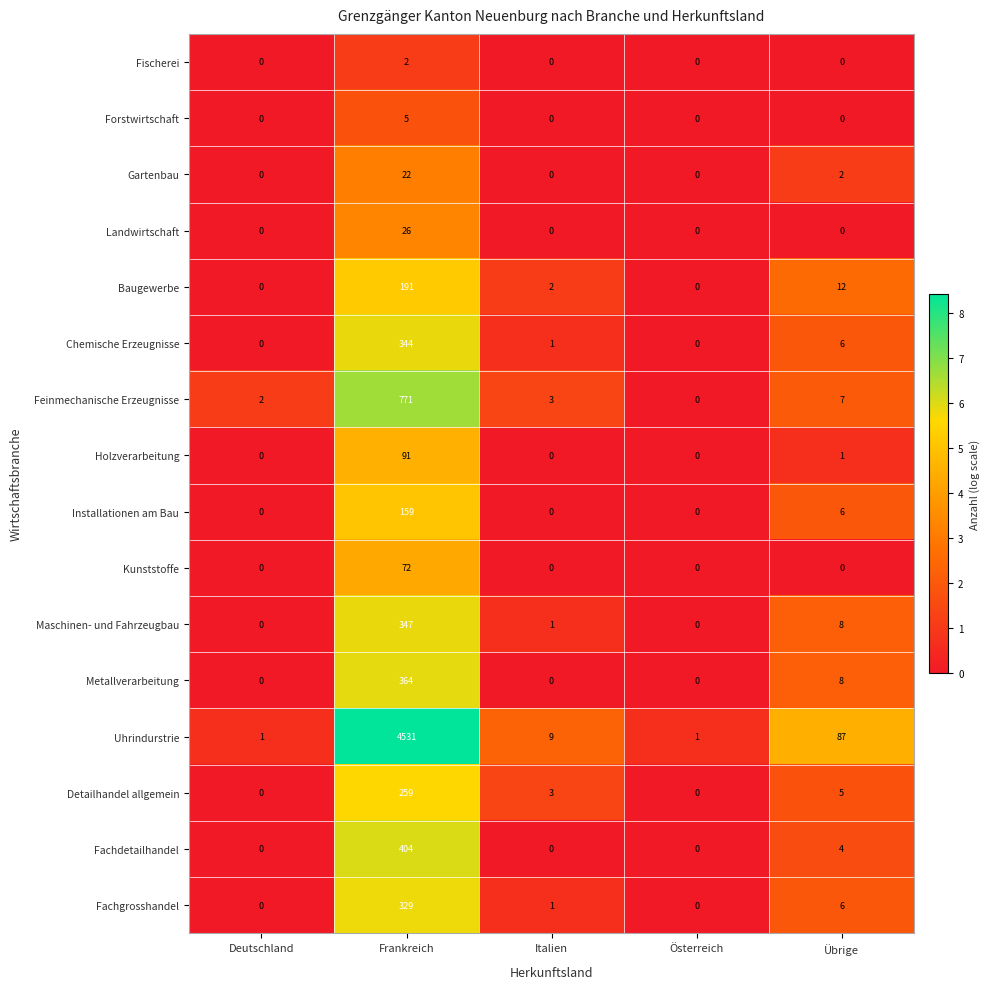

True or false: Metallverarbeitung has a value of 2 at Übrige.

False